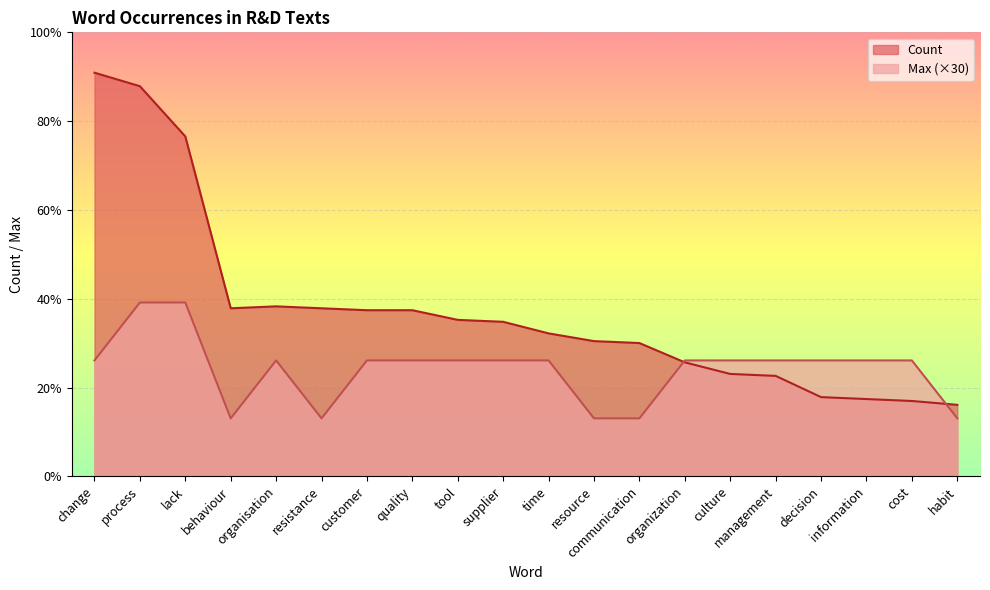

What is the sum of all Count values?

1716